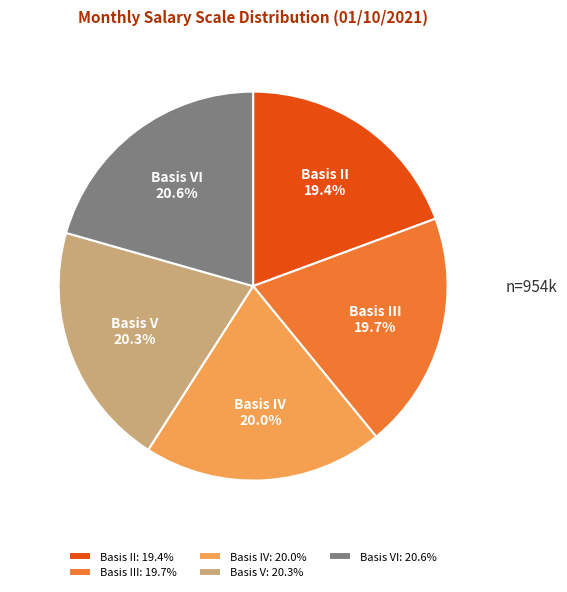

Is there a majority slice in this chart?

No